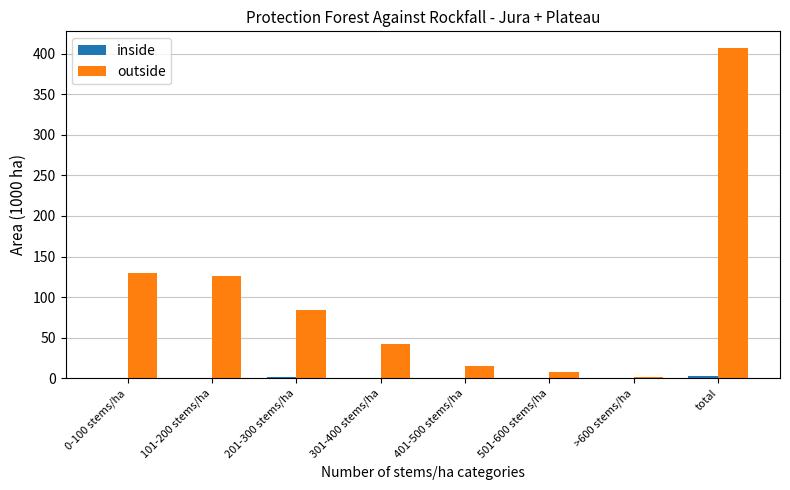

Are the bars grouped side by side (vs. stacked)?

Yes